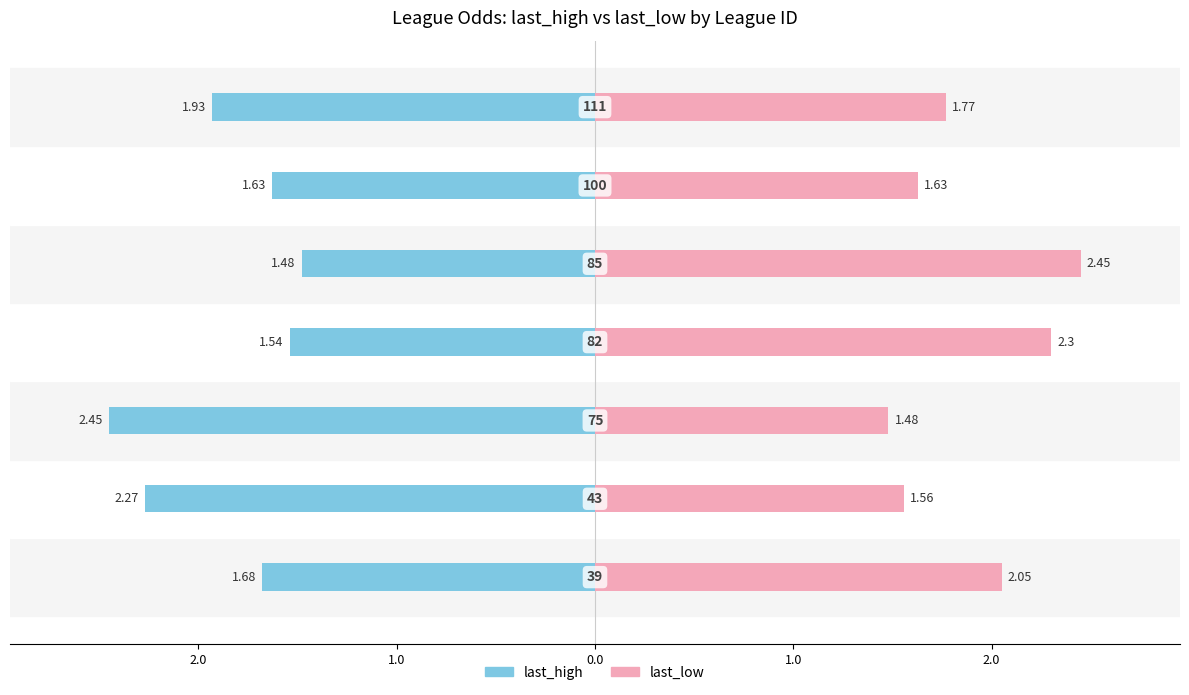

Rank the series by their average value, from lowest to highest.

last_high, last_low